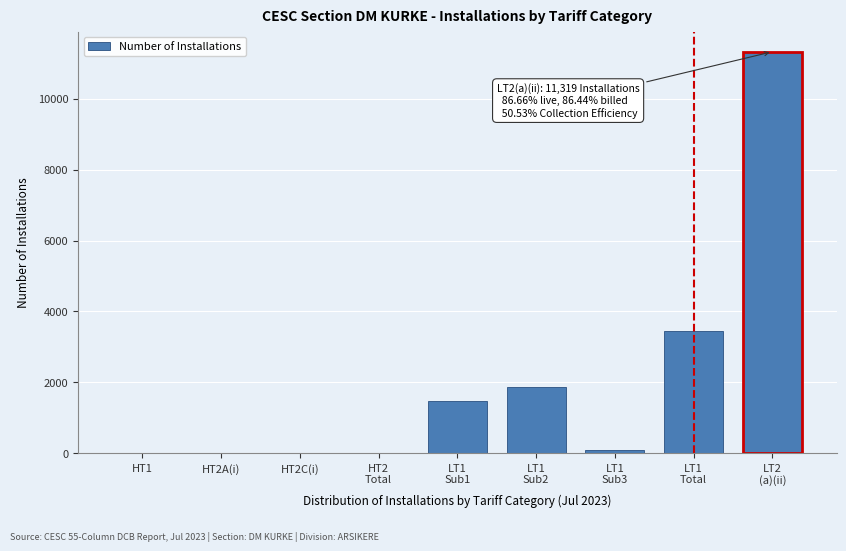

What is the sum of all values?

18231